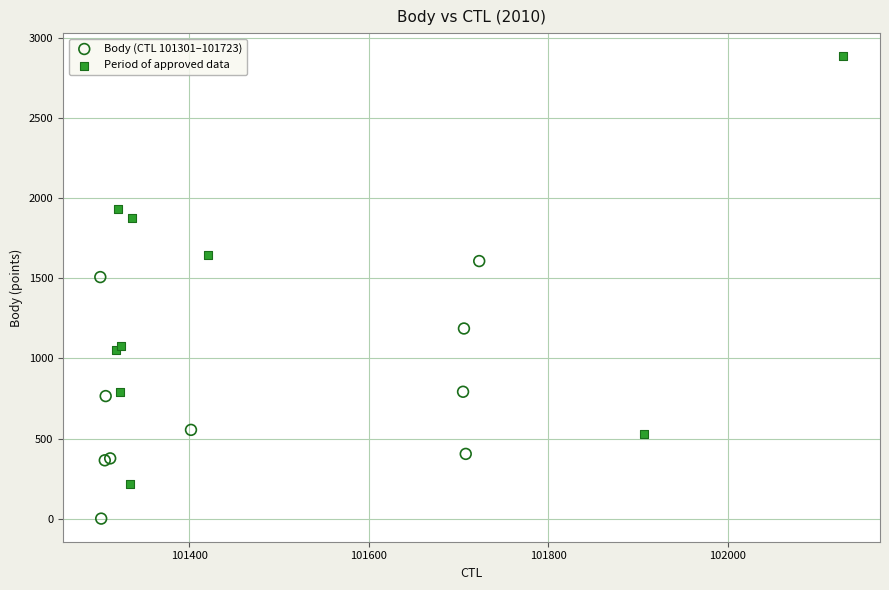

Which series contains the lowest Y value?

Body (CTL 101301–101723)